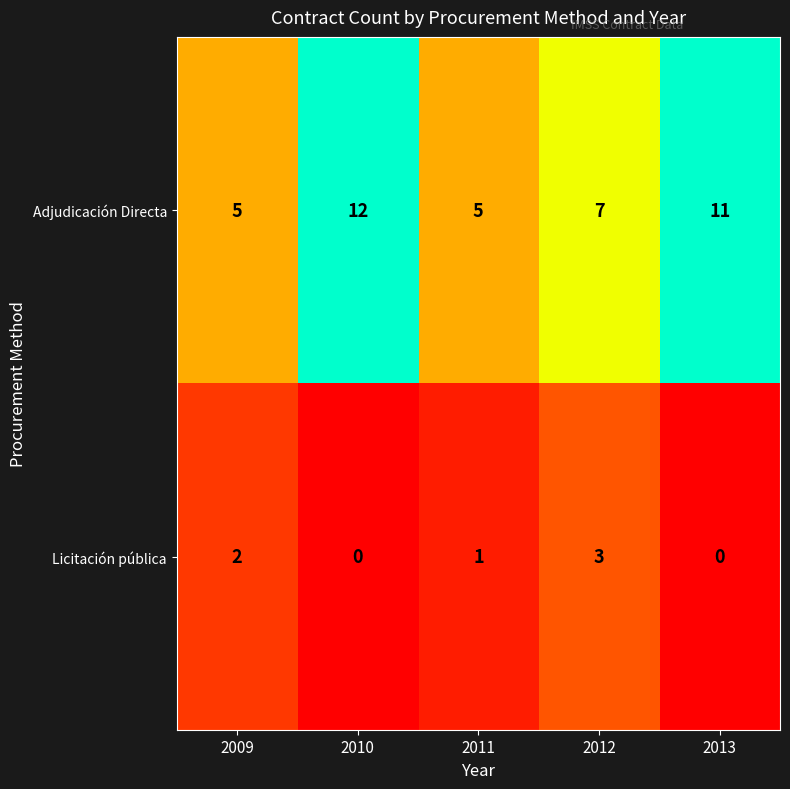

At which category is the sum across all series the highest?

2010